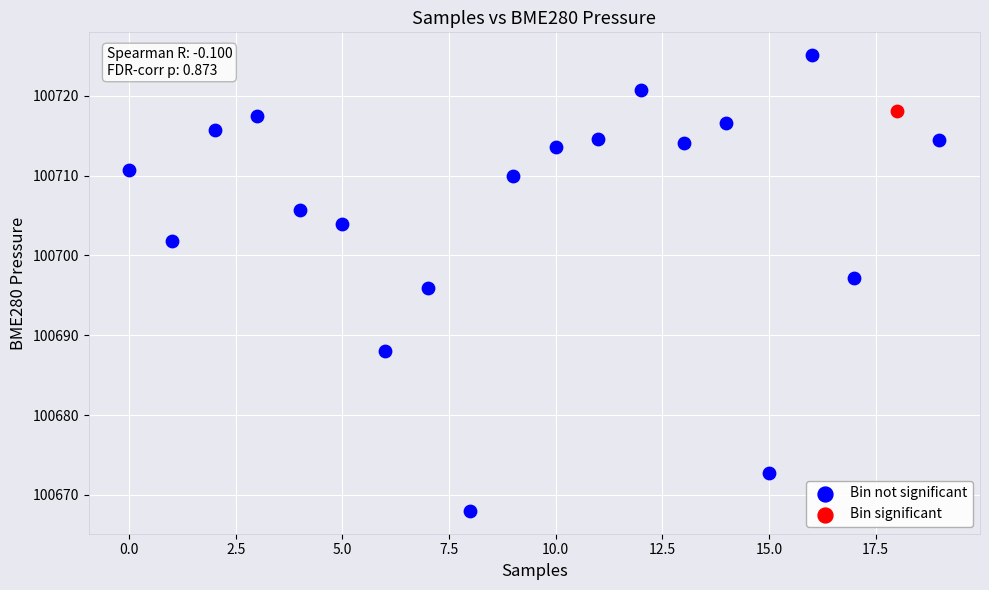

What are all the series names shown in the legend?

Bin not significant, Bin significant